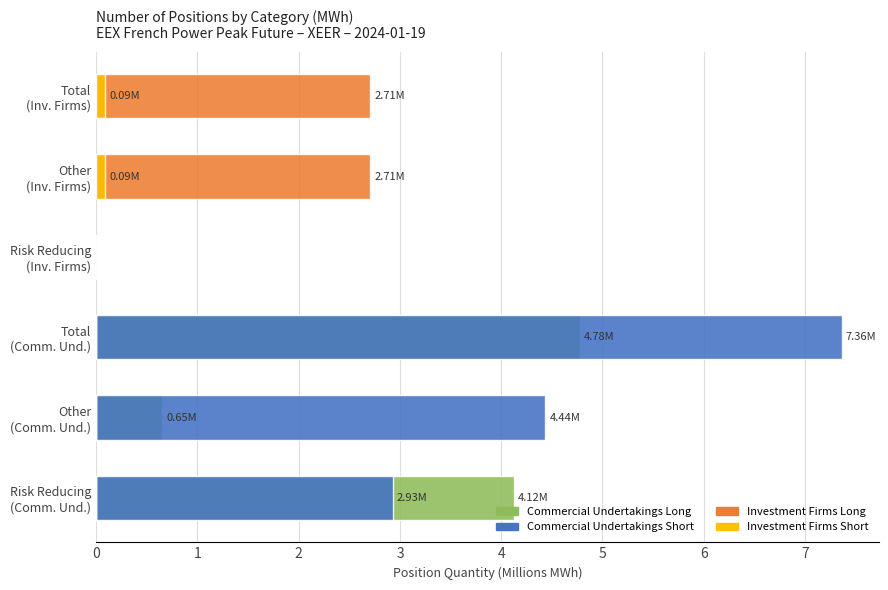

Reading right to left, extract all data points from this chart.

Commercial Undertakings Long: 0.0	0.0	0.0	4.8	0.7	4.1
Commercial Undertakings Short: 0.0	0.0	0.0	7.4	4.4	2.9
Investment Firms Long: 2.7	2.7	0.0	0.0	0.0	0.0
Investment Firms Short: 0.1	0.1	0.0	0.0	0.0	0.0